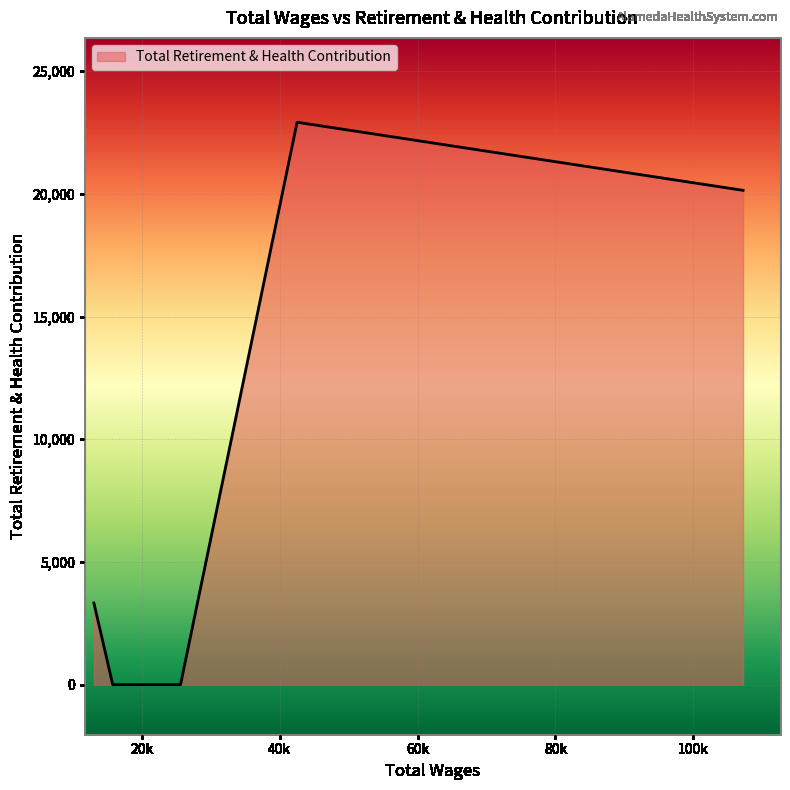

What is the sum of all values?

46385